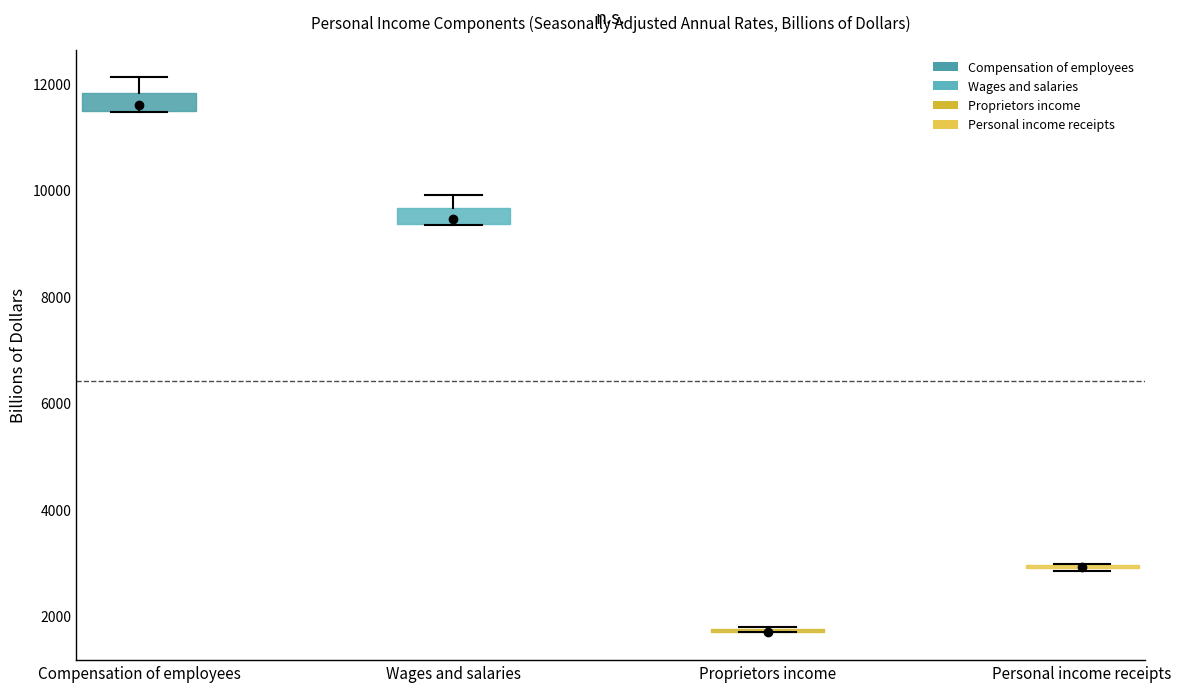

Where does the upper whisker of the box for Wages and salaries end on the y-axis? The values are not printed on the chart, so give them approximately, as read against the axis.

10000